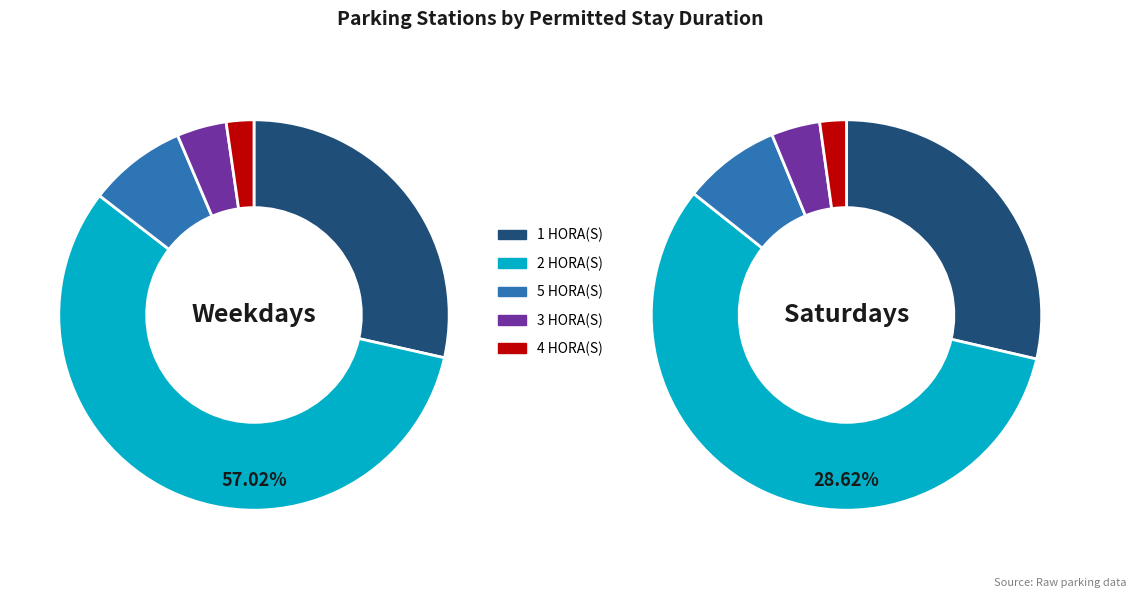

To the nearest percent, what is the difference between the largest and smallest slice percentages?

55%